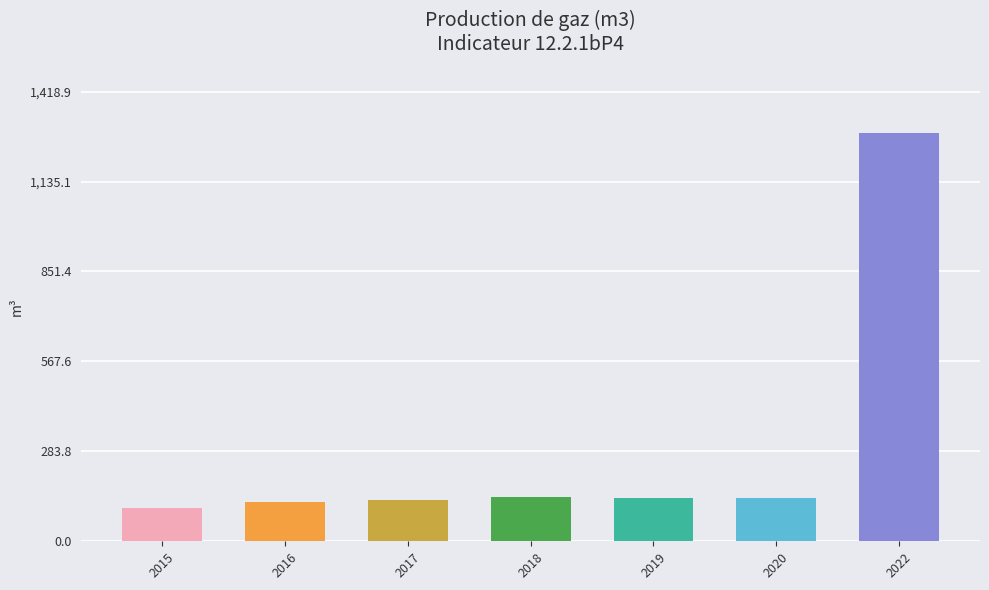

What is the approximate value at 2016?

123.3